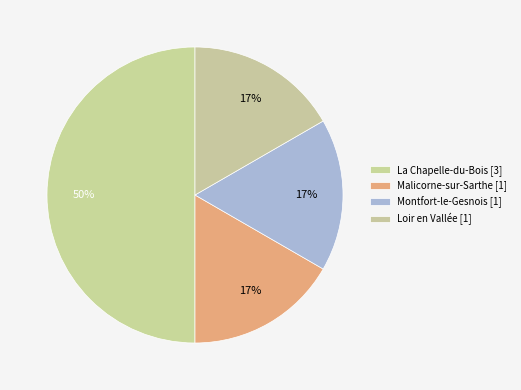

Is there a majority slice in this chart?

No